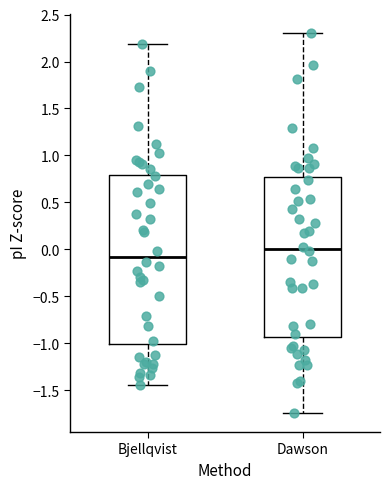

Comparing the boxes themselves (not the whiskers), which one is the tallest?

Bjellqvist